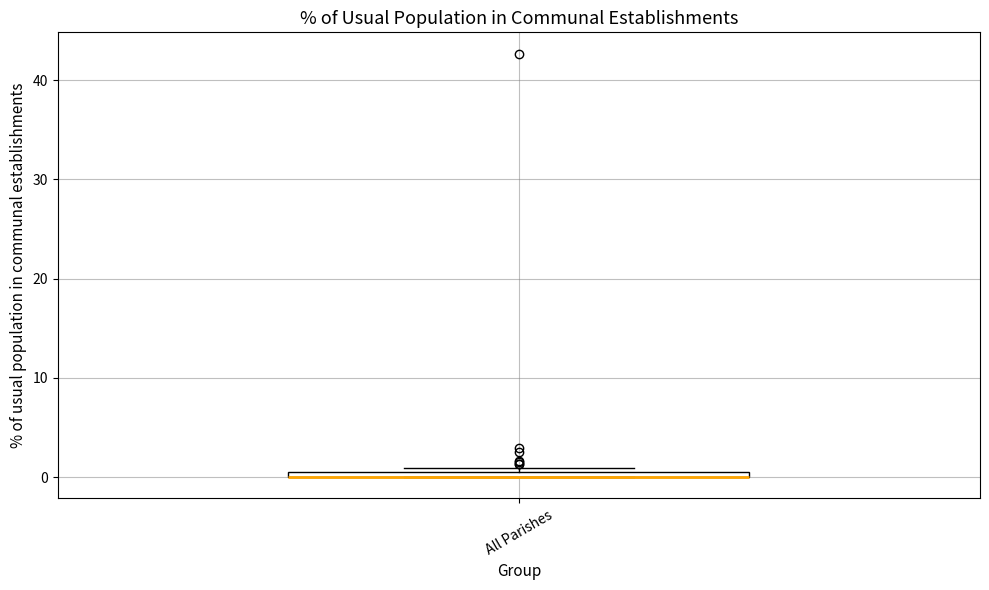

Where is the lower edge of the box for All Parishes on the y-axis? The values are not printed on the chart, so give them approximately, as read against the axis.

0